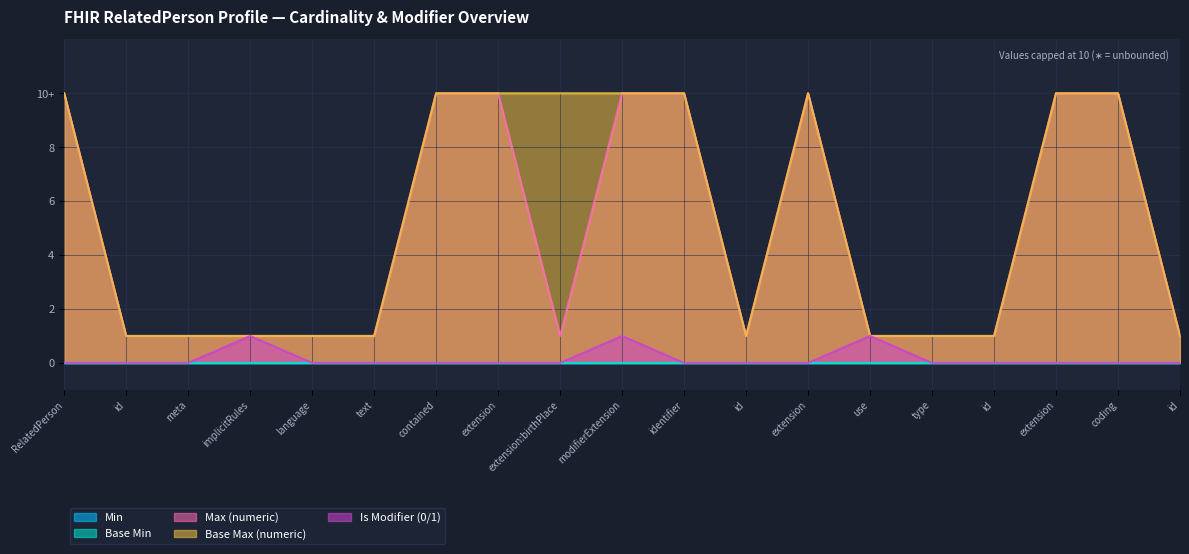

At which category does the chart reach its minimum across all series?

RelatedPerson